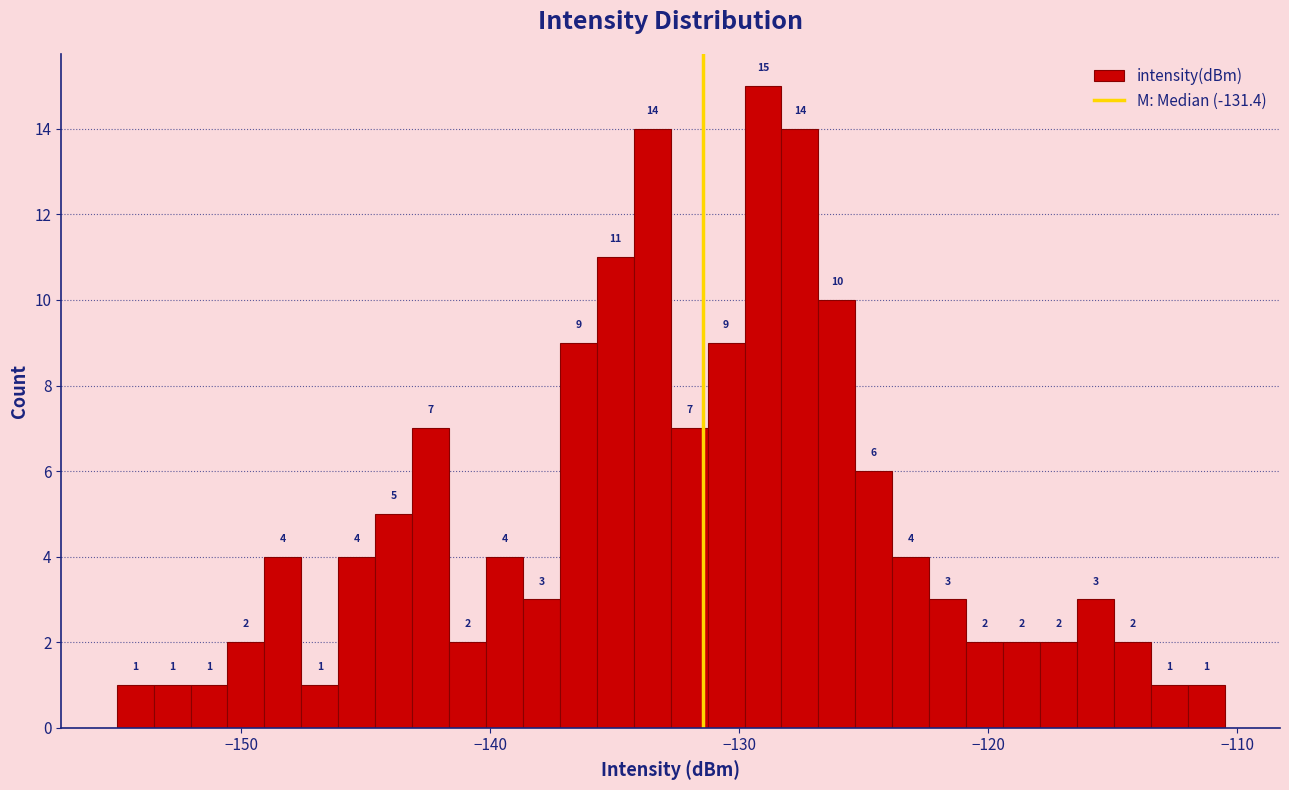

Read against the x-axis, roughly where is the centre of the tallest bar?

-129